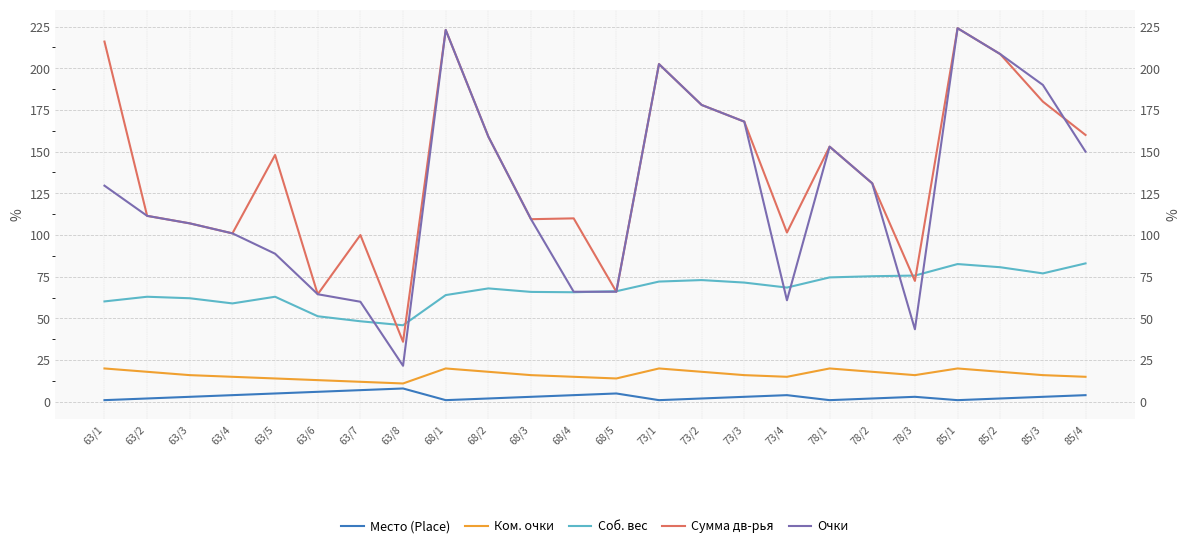

At which category is the sum across all series the highest?

85/1